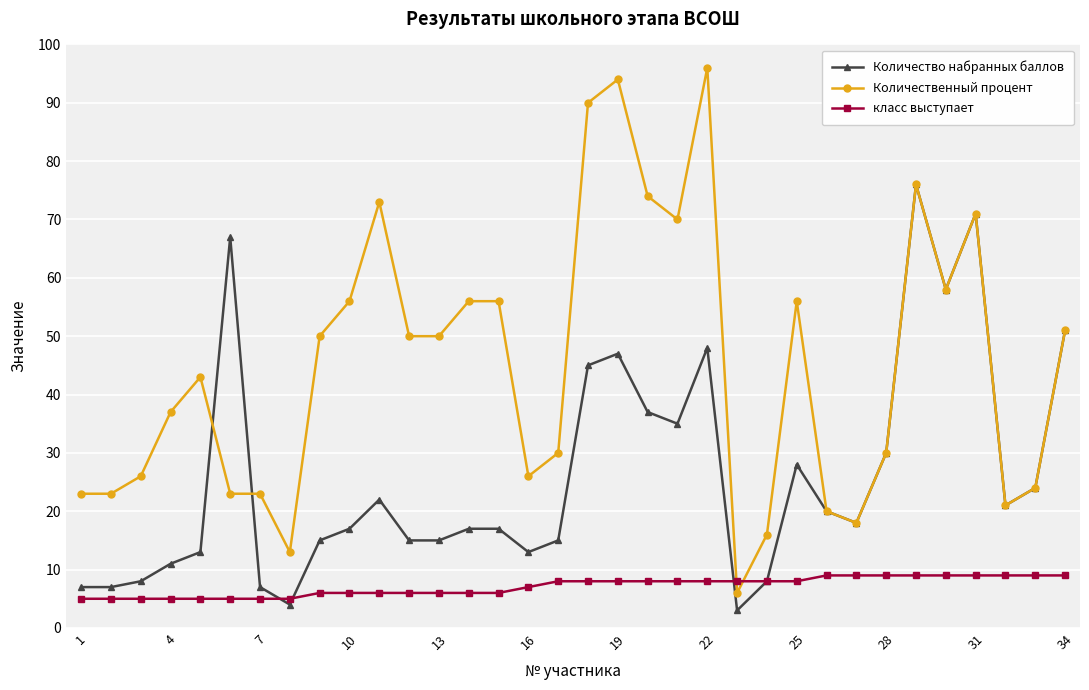

How many lines are shown in the chart?

3